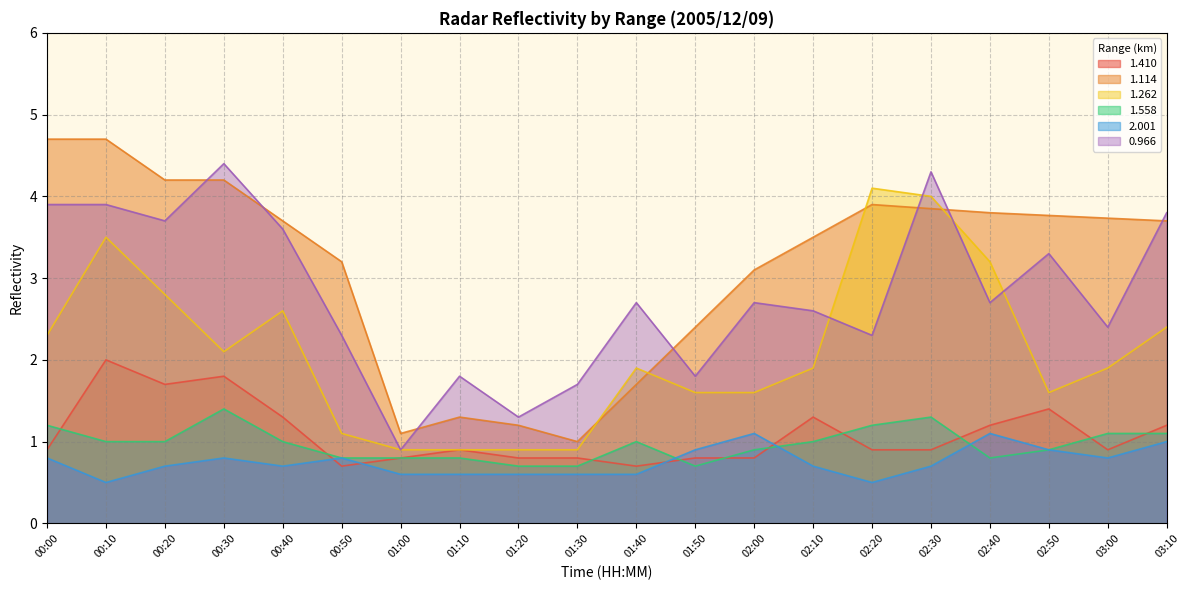

Which category has the lowest value in the 0.966 series?

01:00